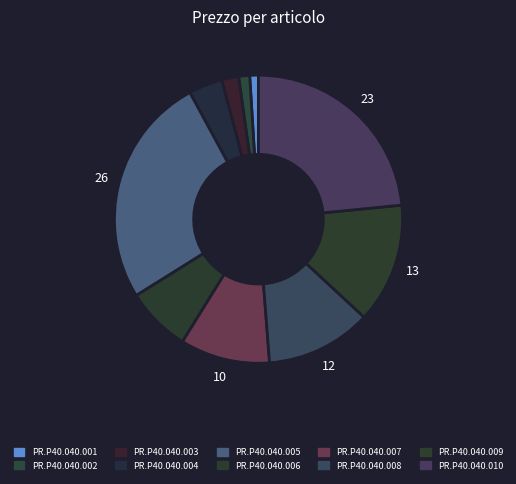

Count the number of slices in the pie.

10